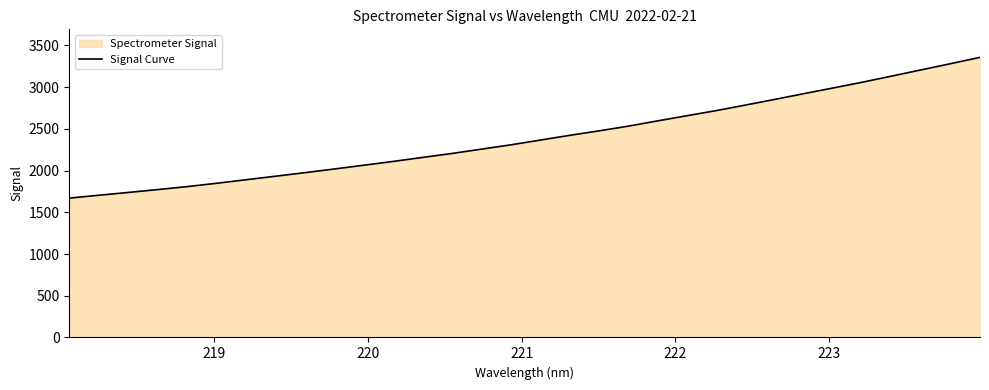

What is the difference between the maximum and minimum values?

1686.8